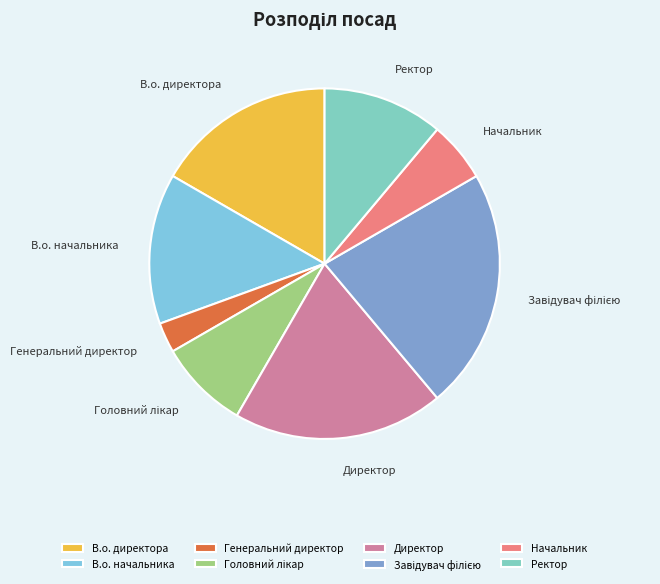

Which has a higher value, В.о. начальника or Директор?

Директор